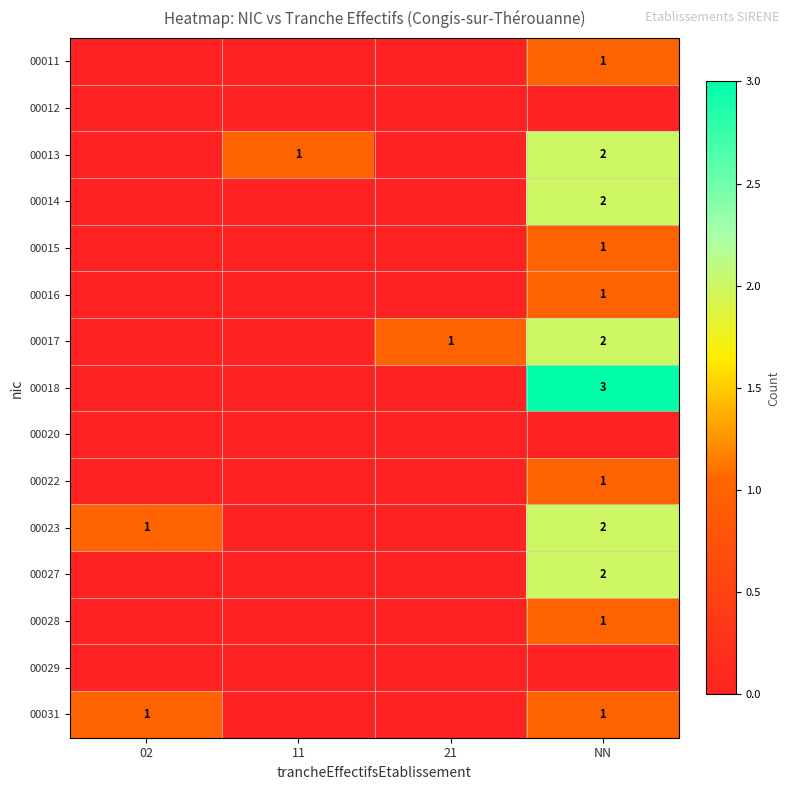

The value of 00011 at NN is 1. True or false?

True